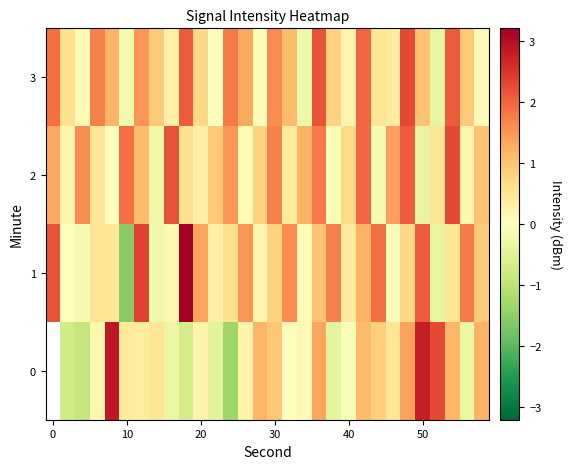

List the series in order of their peak value, highest first.

1, 0, 2, 3